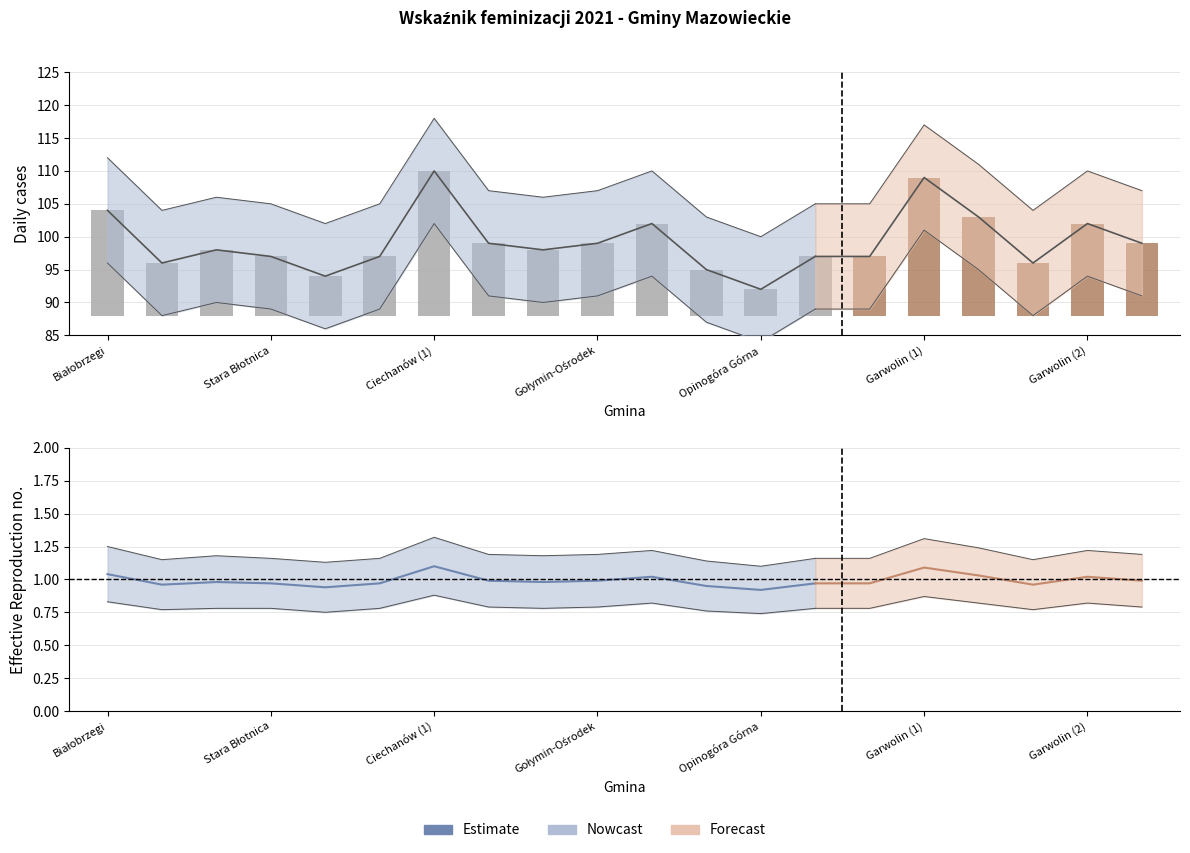

The value at 7 is 1.6. True or false?

False